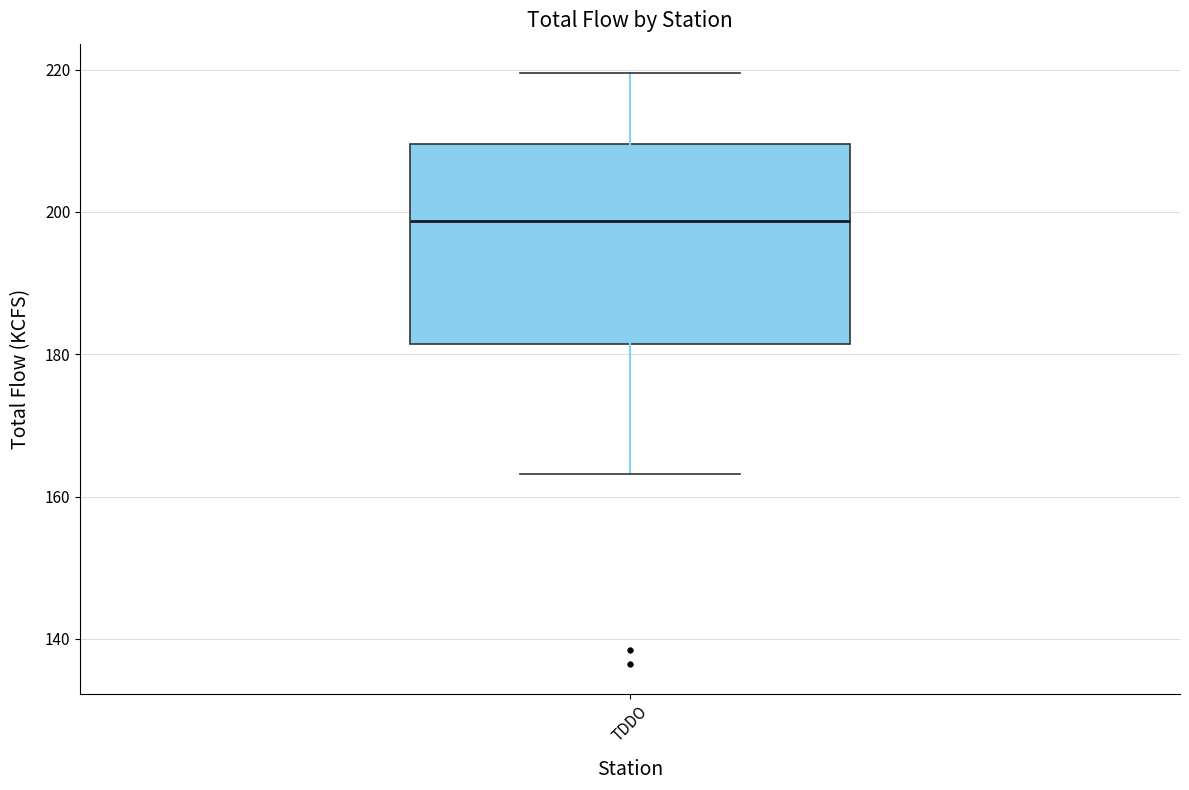

Where does the median line of the box for TDDO sit on the y-axis? The values are not printed on the chart, so give them approximately, as read against the axis.

198